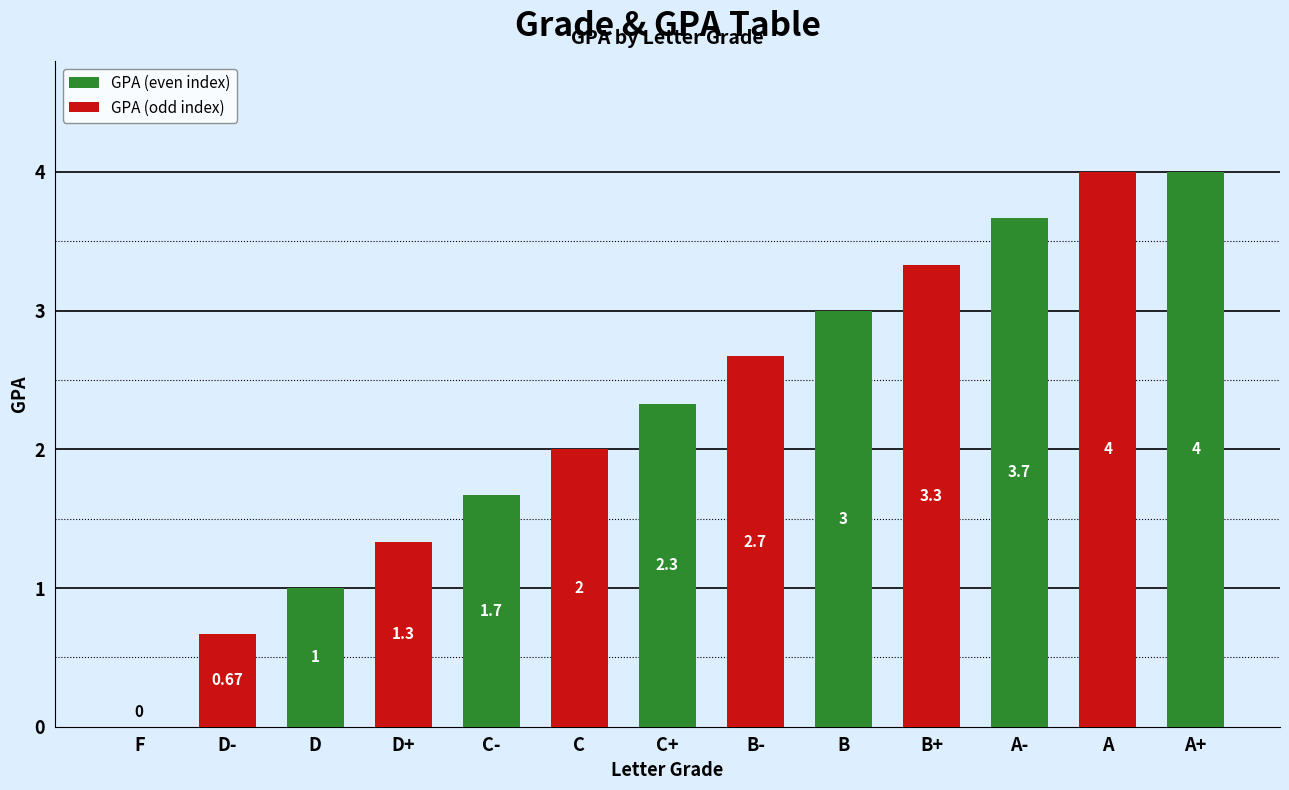

How many values are above zero?

12